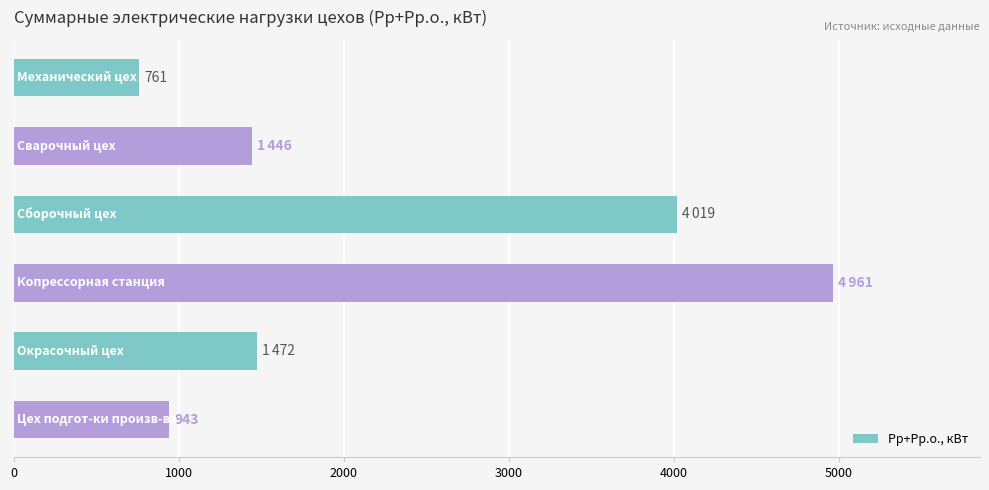

What is the minimum value shown in the chart?

760.8